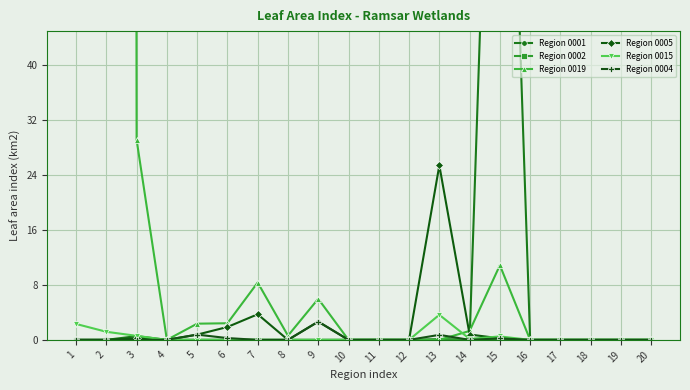

In Region 0019, how many points are higher than both neighbors (excluding endpoints)?

4